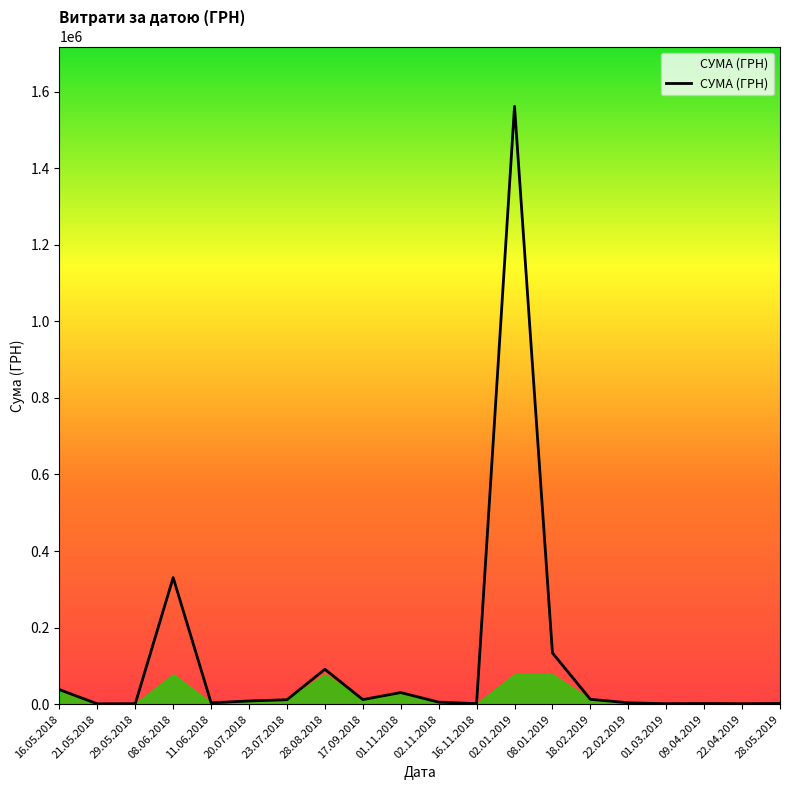

The value at 09.04.2019 is 1656.0. True or false?

True